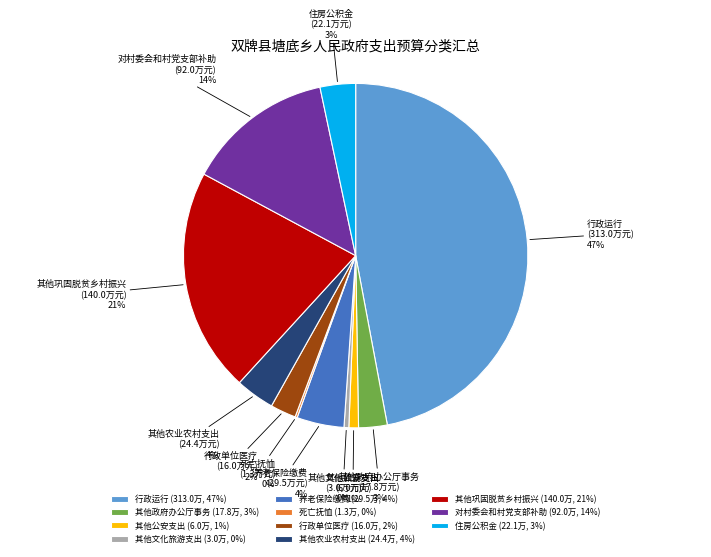

To the nearest percent, what is the difference between the largest and smallest slice percentages?

47%